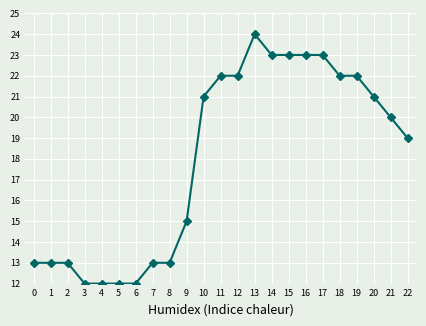

Approximately how many times larger is the value at 16 compared to 1?

1.8